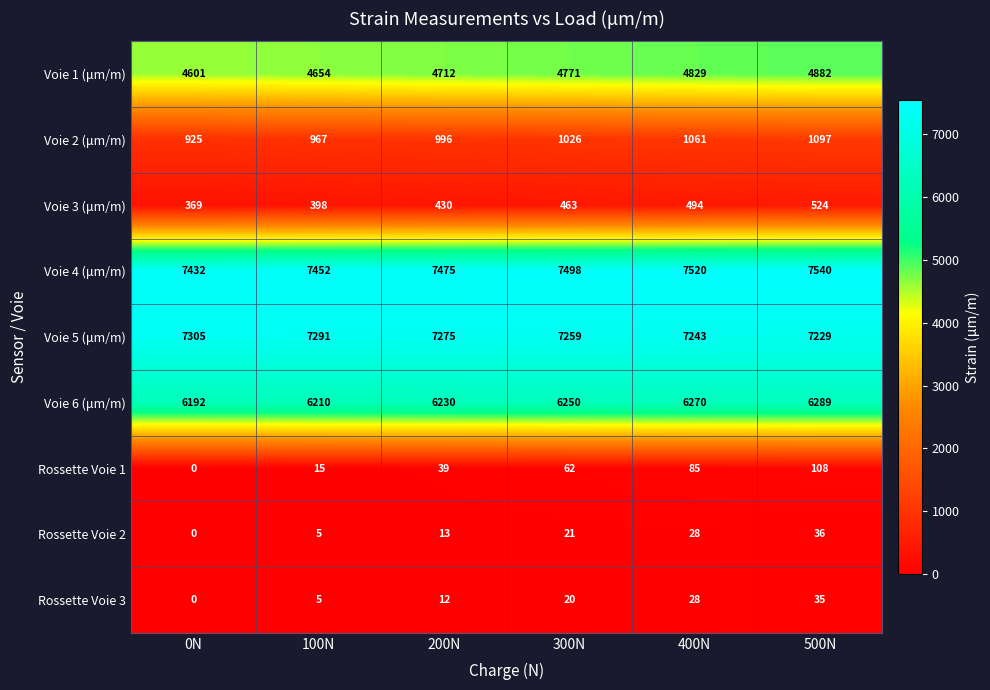

At how many categories does at least one series exceed 5440?

6